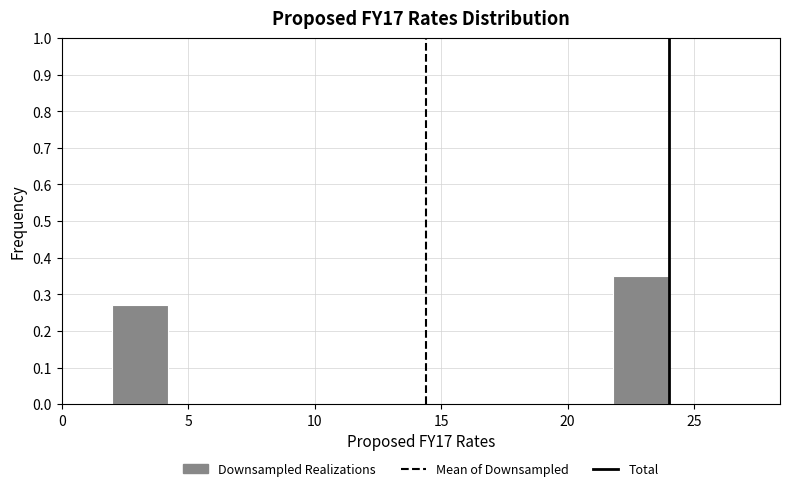

Reading left to right, transcribe this chart: for each bar, give the range it covers on the x-axis and its height. Neither the bar edges nor the heights are printed on the chart, so give them approximately, as read against the axes.

2.0 to 4.2: 0.27
4.2 to 6.4: 0
6.4 to 8.6: 0
8.6 to 10.8: 0
10.8 to 13.0: 0
13.0 to 15.2: 0
15.2 to 17.4: 0
17.4 to 19.6: 0
19.6 to 21.8: 0
21.8 to 24.0: 0.35